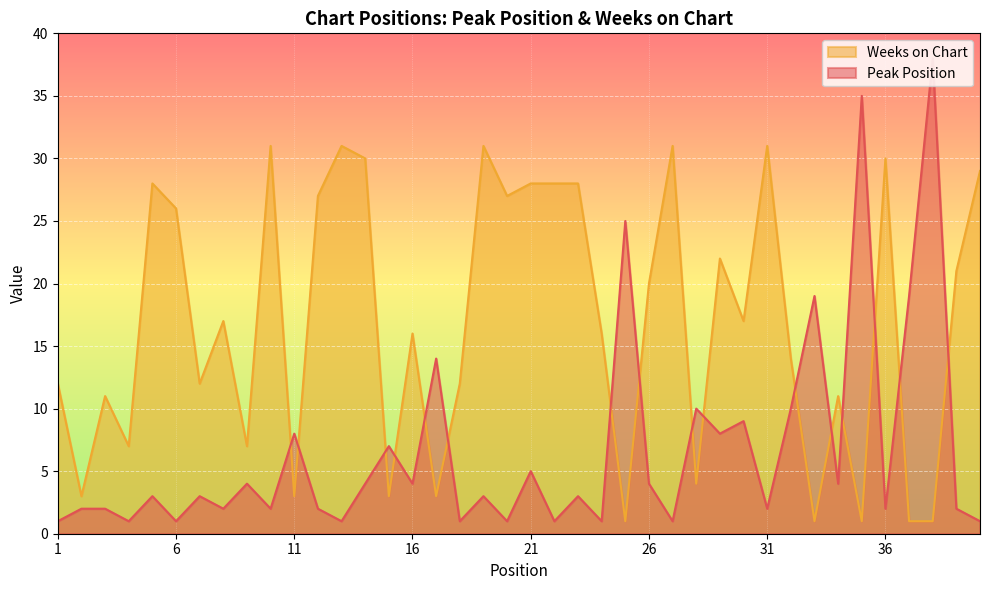

How many lines are shown in the chart?

2